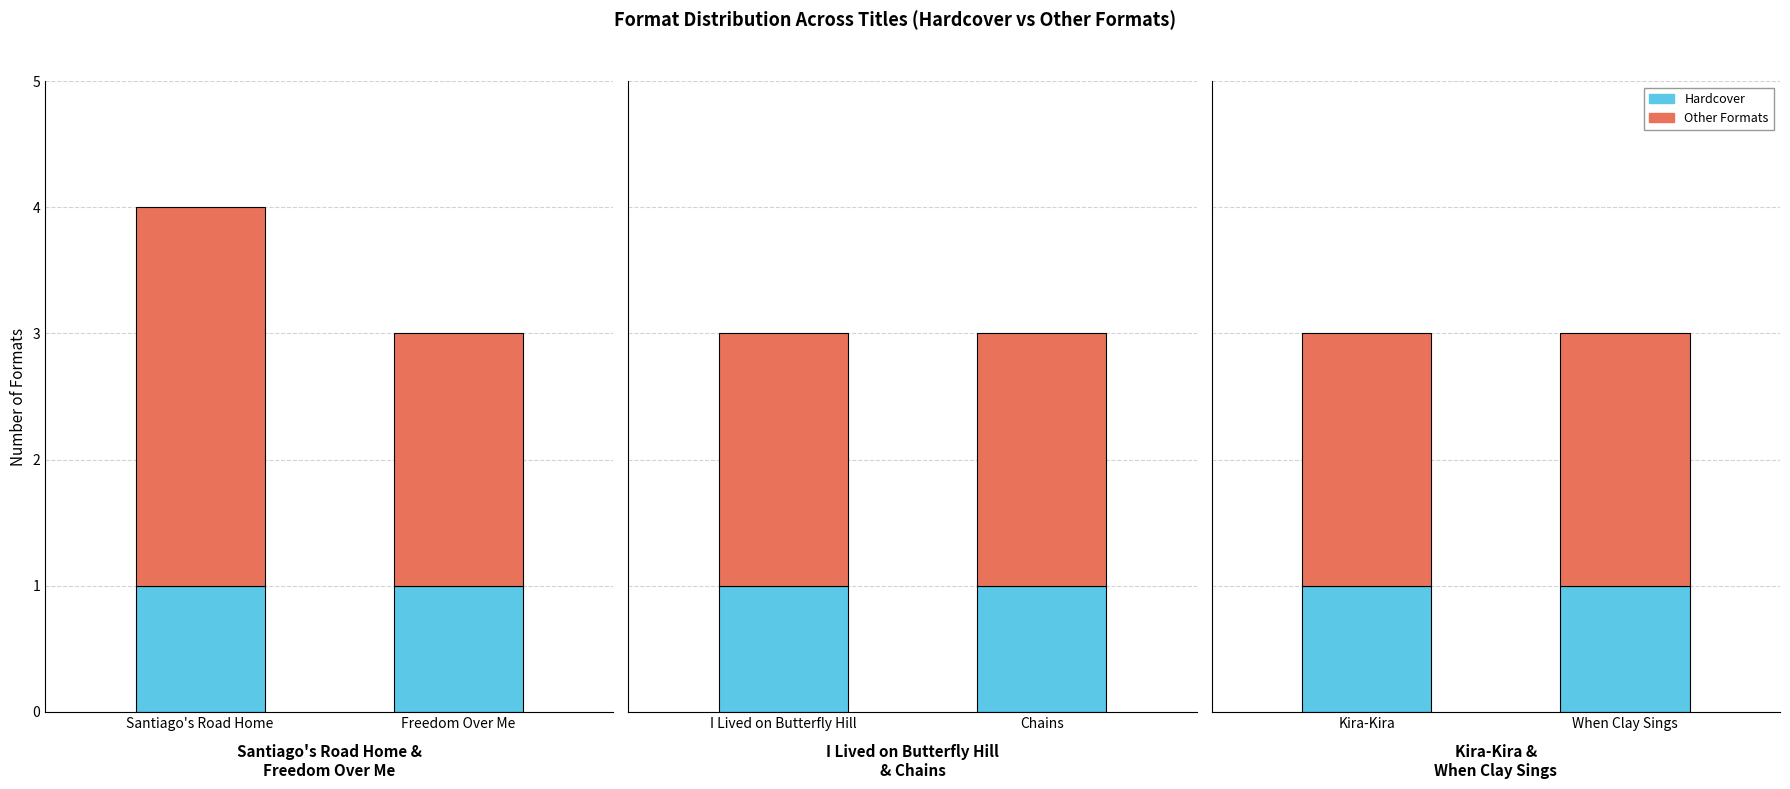

Rank the series by their average value, from highest to lowest.

Other Formats, Hardcover